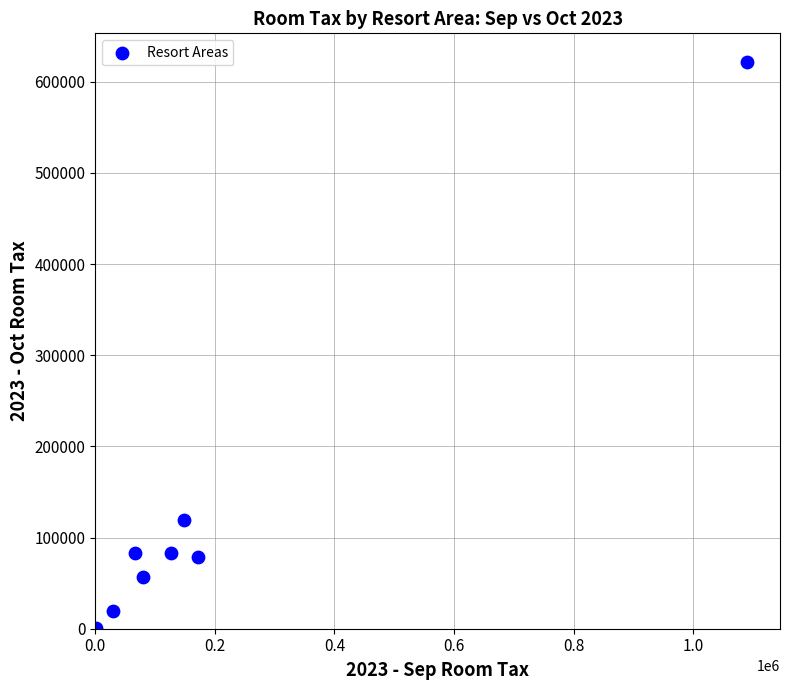

What Y value in the scatter plot is closest to 311280?

119370.8